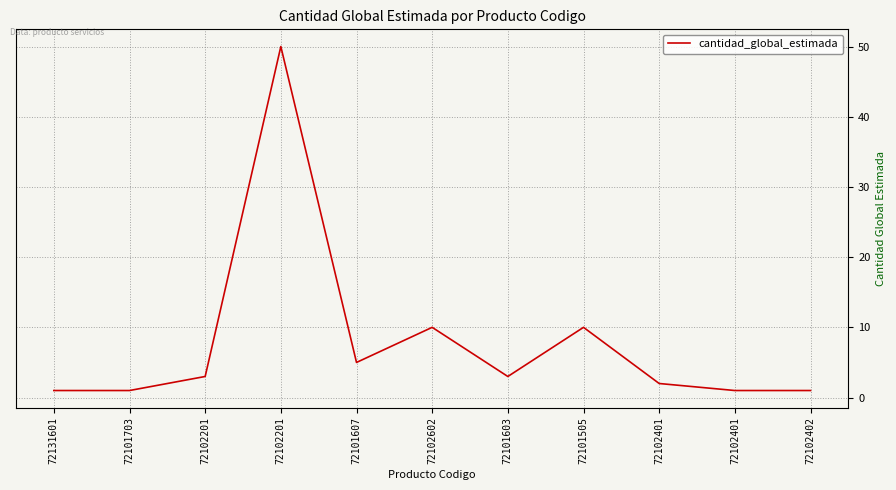

Which has a higher value, 72101703 or 72101603?

72101603